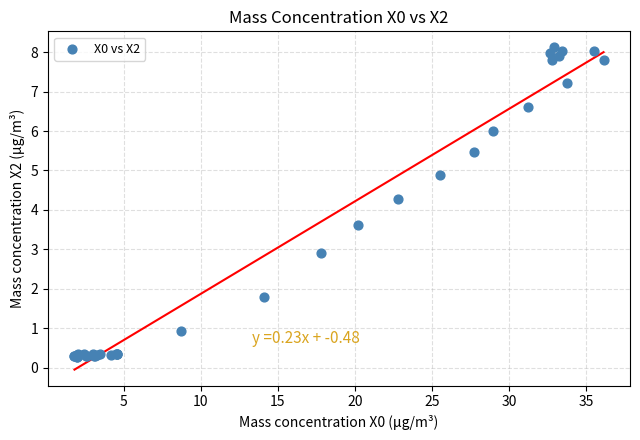

What Y value in the scatter plot is closest to 4?

4.3